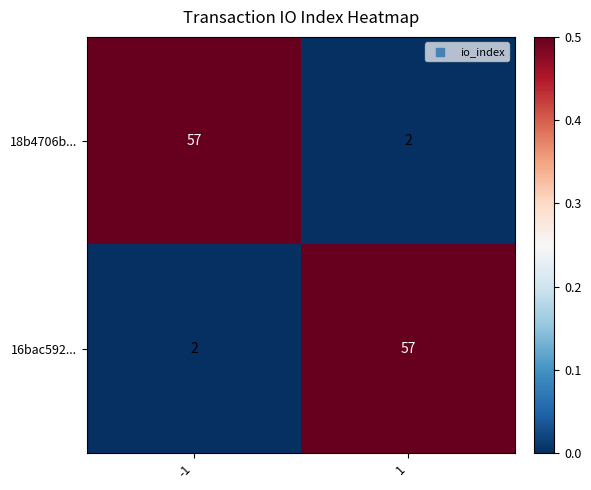

How many series are shown in this chart?

2